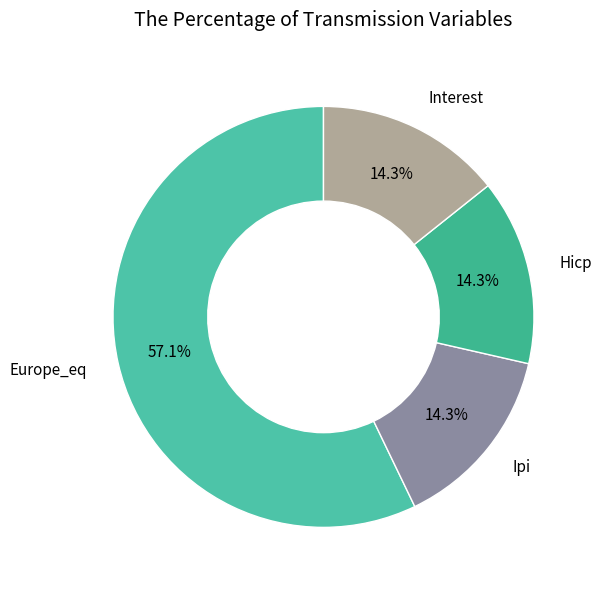

Which slice is the largest?

Europe_eq